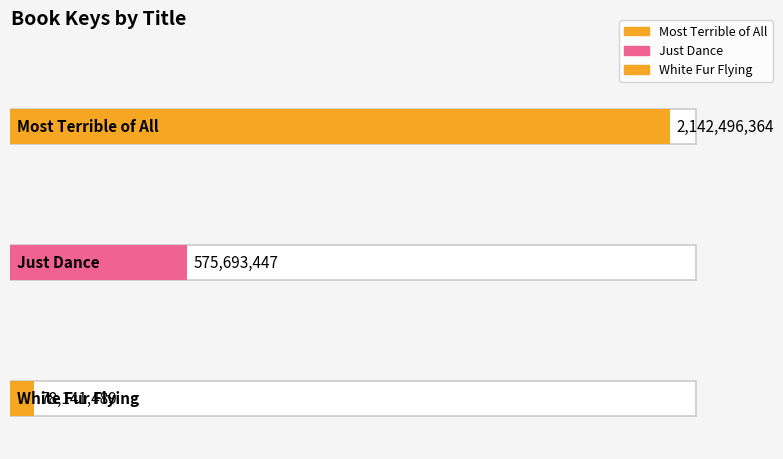

At which label is the value closest to 1110318926?

Just Dance